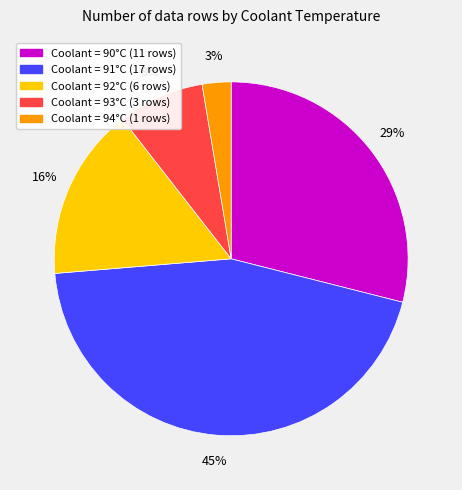

Does any single category account for the majority?

No